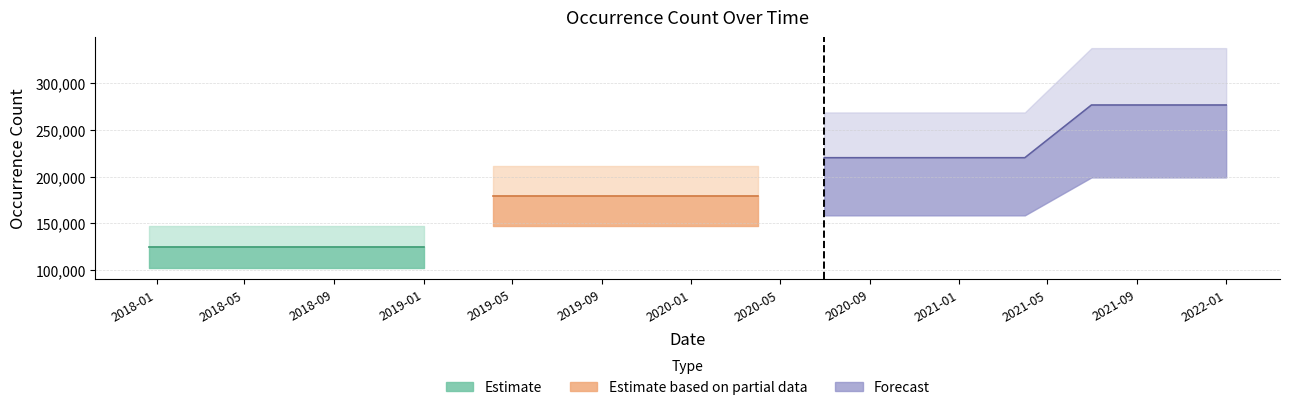

Reading left to right, transcribe all the data shown in this chart.

124500	124500	124500	124500	124500	179117	179117	179117	179117	179117	220378	220378	220378	220378	276816	276816	276816